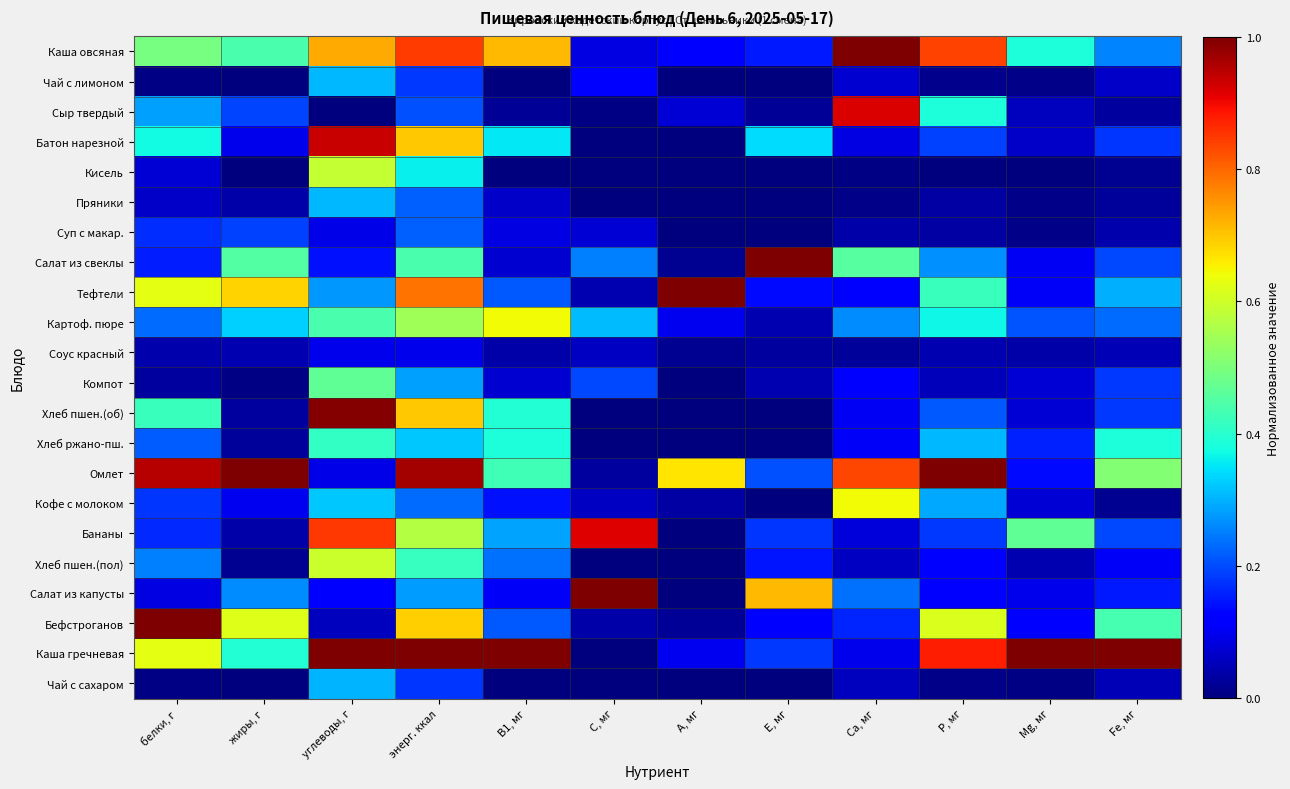

Reading left to right, extract all data points from this chart.

Каша овсяная: белки, г=0.5	жиры, г=0.4	углеводы, г=0.7	энерг. ккал=0.8	B1, мг=0.7	C, мг=0.1	A, мг=0.1	E, мг=0.2	Ca, мг=1.0	P, мг=0.8	Mg, мг=0.4	Fe, мг=0.3
Чай с лимоном: белки, г=0.0	жиры, г=0.0	углеводы, г=0.3	энерг. ккал=0.2	B1, мг=0.0	C, мг=0.1	A, мг=0.0	E, мг=0.0	Ca, мг=0.1	P, мг=0.0	Mg, мг=0.0	Fe, мг=0.1
Сыр твердый: белки, г=0.3	жиры, г=0.2	углеводы, г=0.0	энерг. ккал=0.2	B1, мг=0.0	C, мг=0.0	A, мг=0.1	E, мг=0.0	Ca, мг=0.9	P, мг=0.4	Mg, мг=0.1	Fe, мг=0.0
Батон нарезной: белки, г=0.4	жиры, г=0.1	углеводы, г=0.9	энерг. ккал=0.7	B1, мг=0.4	C, мг=0.0	A, мг=0.0	E, мг=0.3	Ca, мг=0.1	P, мг=0.2	Mg, мг=0.1	Fe, мг=0.2
Кисель: белки, г=0.1	жиры, г=0.0	углеводы, г=0.6	энерг. ккал=0.4	B1, мг=0.0	C, мг=0.0	A, мг=0.0	E, мг=0.0	Ca, мг=0.0	P, мг=0.0	Mg, мг=0.0	Fe, мг=0.0
Пряники: белки, г=0.1	жиры, г=0.0	углеводы, г=0.3	энерг. ккал=0.2	B1, мг=0.1	C, мг=0.0	A, мг=0.0	E, мг=0.0	Ca, мг=0.0	P, мг=0.0	Mg, мг=0.0	Fe, мг=0.0
Суп с макар.: белки, г=0.2	жиры, г=0.2	углеводы, г=0.1	энерг. ккал=0.2	B1, мг=0.1	C, мг=0.1	A, мг=0.0	E, мг=0.0	Ca, мг=0.0	P, мг=0.0	Mg, мг=0.0	Fe, мг=0.0
Салат из свеклы: белки, г=0.2	жиры, г=0.5	углеводы, г=0.1	энерг. ккал=0.4	B1, мг=0.1	C, мг=0.3	A, мг=0.0	E, мг=1.0	Ca, мг=0.5	P, мг=0.3	Mg, мг=0.1	Fe, мг=0.2
Тефтели: белки, г=0.6	жиры, г=0.7	углеводы, г=0.3	энерг. ккал=0.8	B1, мг=0.2	C, мг=0.0	A, мг=1.0	E, мг=0.1	Ca, мг=0.1	P, мг=0.4	Mg, мг=0.1	Fe, мг=0.3
Картоф. пюре: белки, г=0.2	жиры, г=0.3	углеводы, г=0.4	энерг. ккал=0.5	B1, мг=0.6	C, мг=0.3	A, мг=0.1	E, мг=0.0	Ca, мг=0.3	P, мг=0.4	Mg, мг=0.2	Fe, мг=0.2
Соус красный: белки, г=0.0	жиры, г=0.0	углеводы, г=0.1	энерг. ккал=0.1	B1, мг=0.0	C, мг=0.1	A, мг=0.0	E, мг=0.0	Ca, мг=0.0	P, мг=0.0	Mg, мг=0.0	Fe, мг=0.0
Компот: белки, г=0.0	жиры, г=0.0	углеводы, г=0.5	энерг. ккал=0.3	B1, мг=0.1	C, мг=0.2	A, мг=0.0	E, мг=0.0	Ca, мг=0.1	P, мг=0.1	Mg, мг=0.1	Fe, мг=0.2
Хлеб пшен.(об): белки, г=0.4	жиры, г=0.0	углеводы, г=1.0	энерг. ккал=0.7	B1, мг=0.4	C, мг=0.0	A, мг=0.0	E, мг=0.0	Ca, мг=0.1	P, мг=0.2	Mg, мг=0.1	Fe, мг=0.2
Хлеб ржано-пш.: белки, г=0.2	жиры, г=0.0	углеводы, г=0.4	энерг. ккал=0.3	B1, мг=0.4	C, мг=0.0	A, мг=0.0	E, мг=0.0	Ca, мг=0.1	P, мг=0.3	Mg, мг=0.2	Fe, мг=0.4
Омлет: белки, г=0.9	жиры, г=1.0	углеводы, г=0.1	энерг. ккал=1.0	B1, мг=0.4	C, мг=0.0	A, мг=0.7	E, мг=0.2	Ca, мг=0.8	P, мг=1.0	Mg, мг=0.1	Fe, мг=0.5
Кофе с молоком: белки, г=0.2	жиры, г=0.1	углеводы, г=0.3	энерг. ккал=0.2	B1, мг=0.1	C, мг=0.1	A, мг=0.0	E, мг=0.0	Ca, мг=0.6	P, мг=0.3	Mg, мг=0.1	Fe, мг=0.0
Бананы: белки, г=0.2	жиры, г=0.0	углеводы, г=0.8	энерг. ккал=0.6	B1, мг=0.3	C, мг=0.9	A, мг=0.0	E, мг=0.2	Ca, мг=0.1	P, мг=0.2	Mg, мг=0.5	Fe, мг=0.2
Хлеб пшен.(пол): белки, г=0.3	жиры, г=0.0	углеводы, г=0.6	энерг. ккал=0.4	B1, мг=0.2	C, мг=0.0	A, мг=0.0	E, мг=0.1	Ca, мг=0.1	P, мг=0.1	Mg, мг=0.0	Fe, мг=0.1
Салат из капусты: белки, г=0.1	жиры, г=0.3	углеводы, г=0.1	энерг. ккал=0.3	B1, мг=0.1	C, мг=1.0	A, мг=0.0	E, мг=0.7	Ca, мг=0.2	P, мг=0.1	Mg, мг=0.1	Fe, мг=0.1
Бефстроганов: белки, г=1.0	жиры, г=0.6	углеводы, г=0.1	энерг. ккал=0.7	B1, мг=0.2	C, мг=0.0	A, мг=0.0	E, мг=0.1	Ca, мг=0.2	P, мг=0.6	Mg, мг=0.1	Fe, мг=0.4
Каша гречневая: белки, г=0.6	жиры, г=0.4	углеводы, г=1.0	энерг. ккал=1.0	B1, мг=1.0	C, мг=0.0	A, мг=0.1	E, мг=0.2	Ca, мг=0.1	P, мг=0.9	Mg, мг=1.0	Fe, мг=1.0
Чай с сахаром: белки, г=0.0	жиры, г=0.0	углеводы, г=0.3	энерг. ккал=0.2	B1, мг=0.0	C, мг=0.0	A, мг=0.0	E, мг=0.0	Ca, мг=0.1	P, мг=0.0	Mg, мг=0.0	Fe, мг=0.0